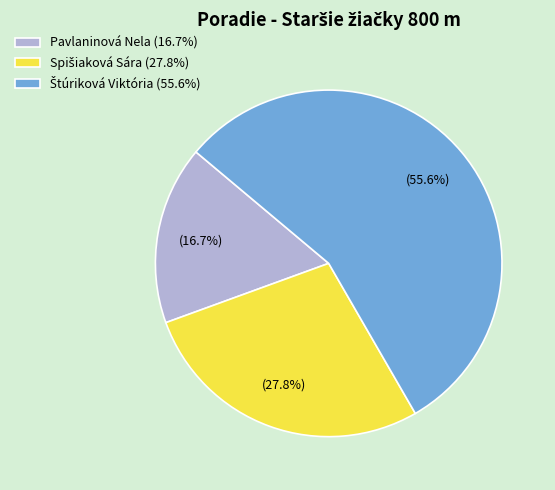

To the nearest percent, what is the difference between the largest and smallest slice percentages?

39%